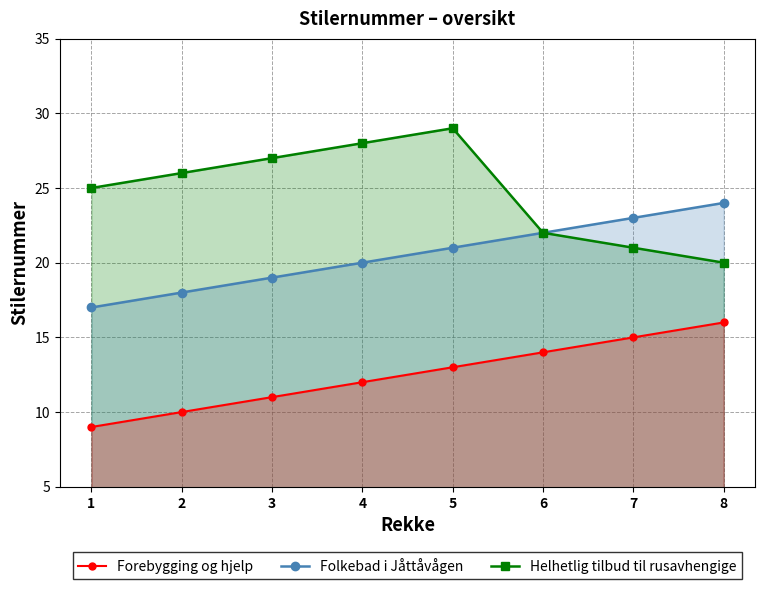

What is the minimum value for Forebygging og hjelp?

9